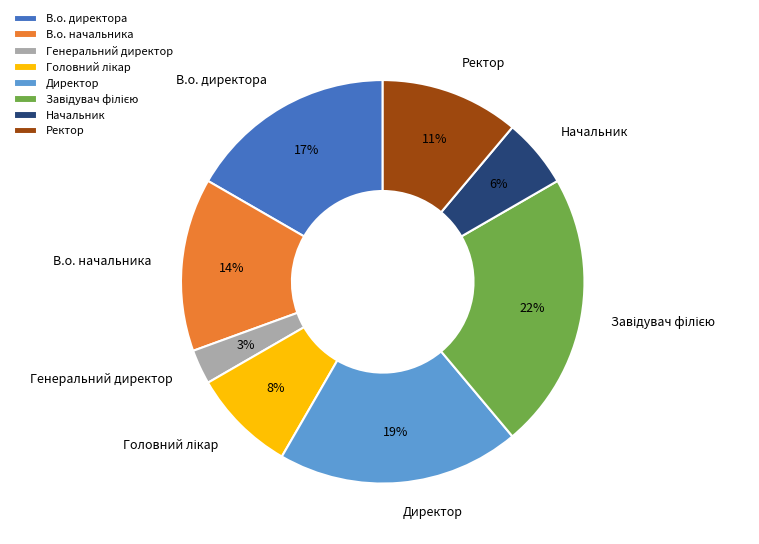

How many segments does this pie chart have?

8